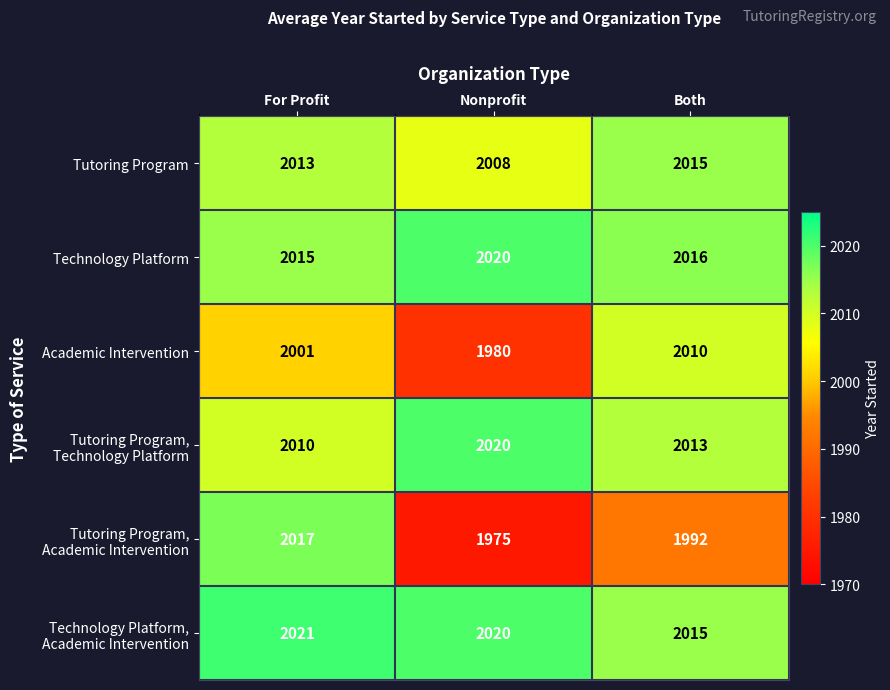

The value of Technology Platform at For Profit is 2015. True or false?

True